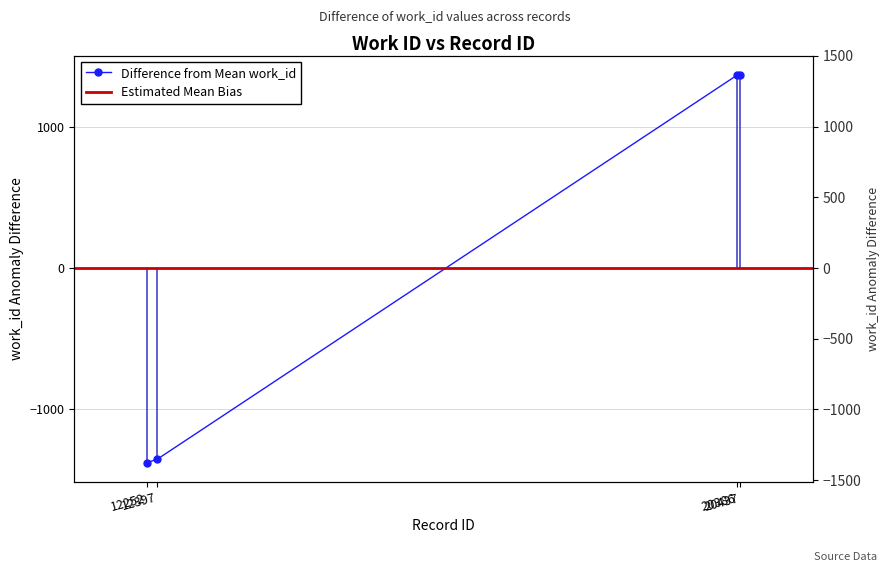

How many values are below 1362?

2